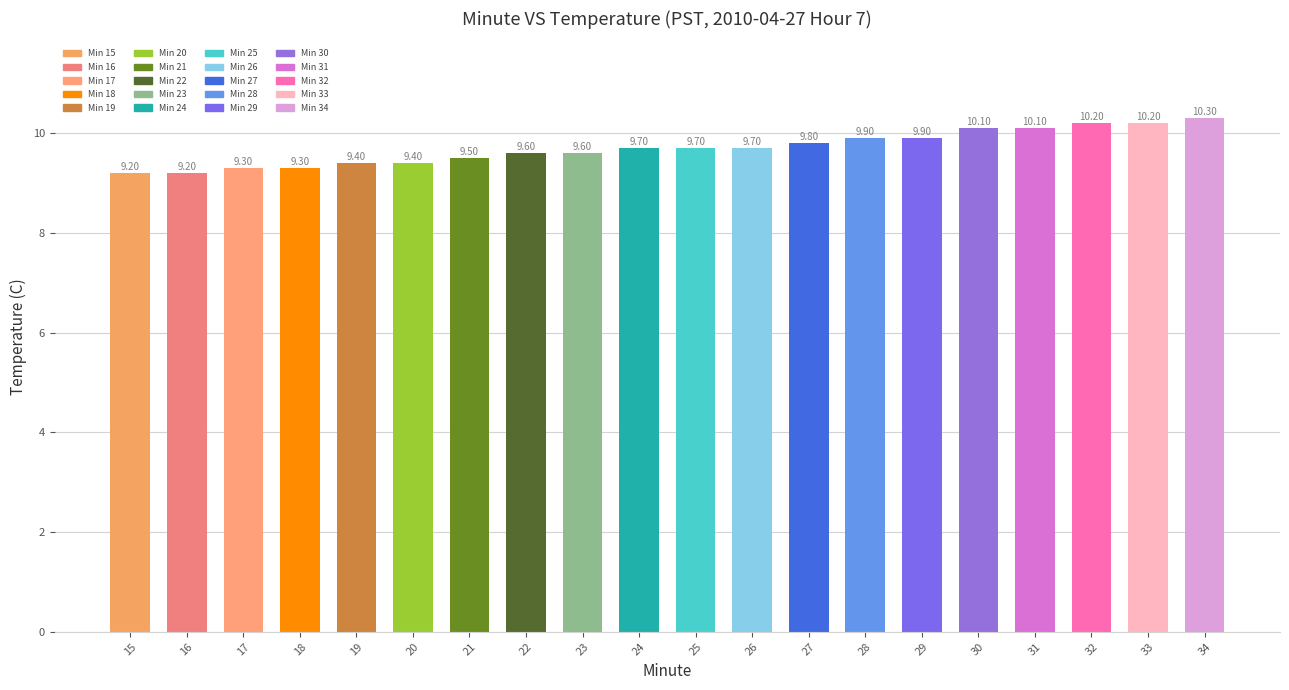

What is the sum of all values?

194.1